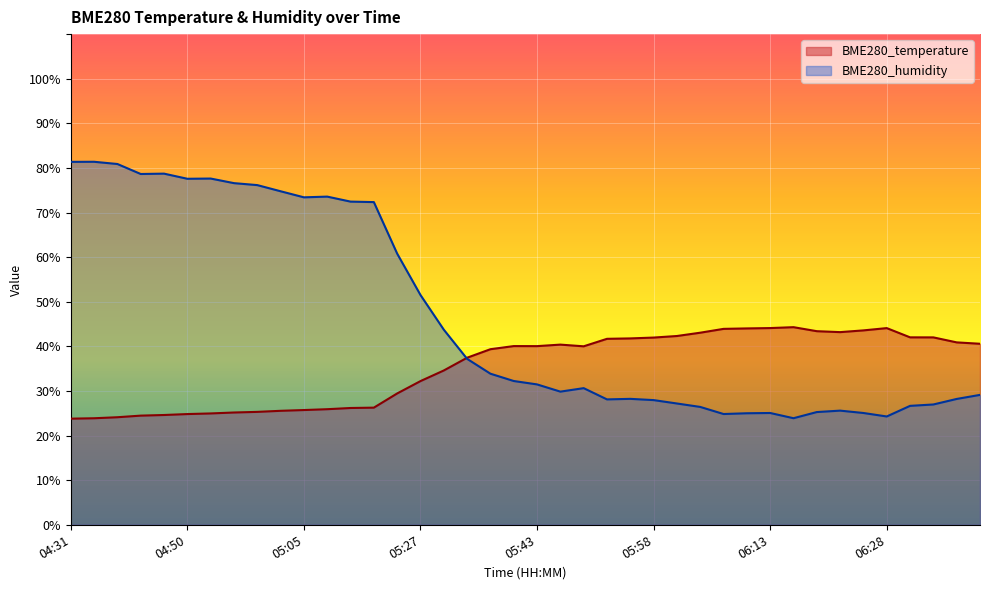

Where does the BME280_temperature series first go above 40?

05:39